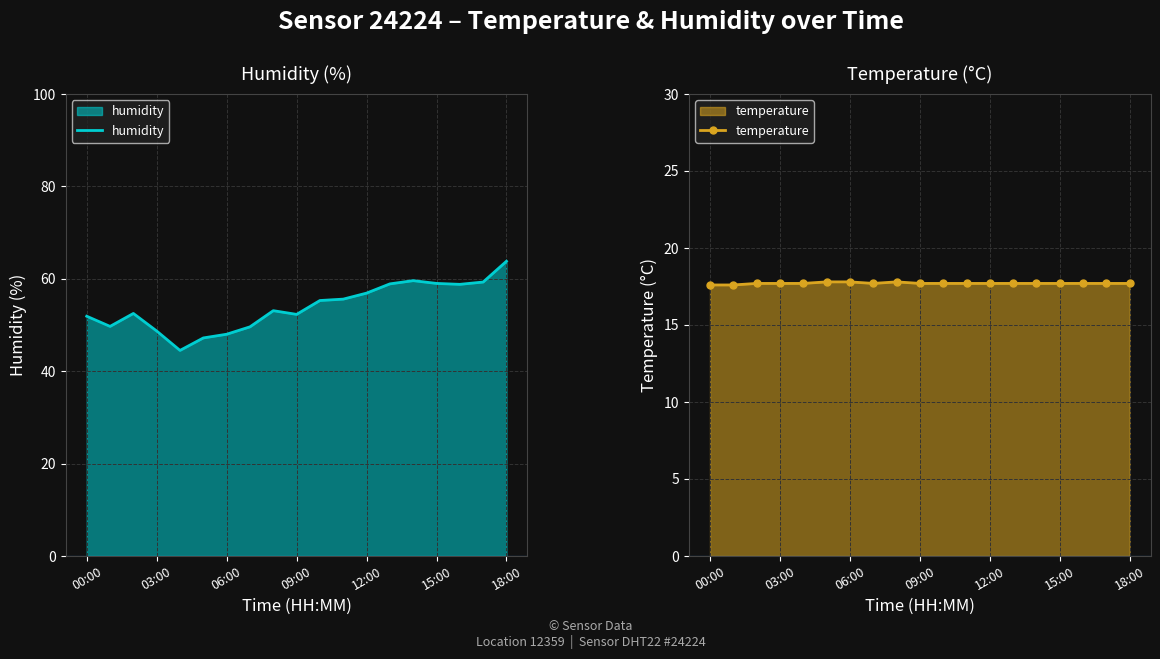

The value of humidity at 06:00 is 48.0. True or false?

True